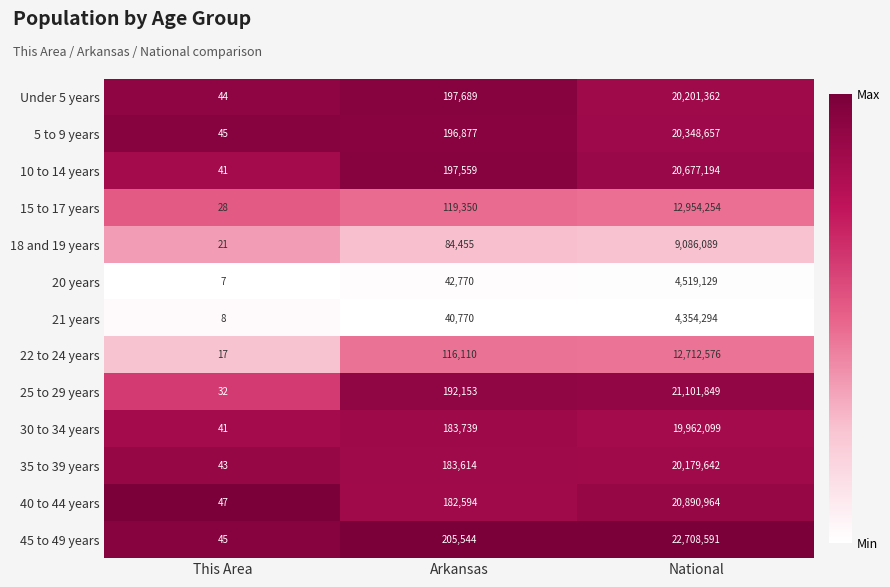

What is the spread (max minus min) of values at This Area?

40